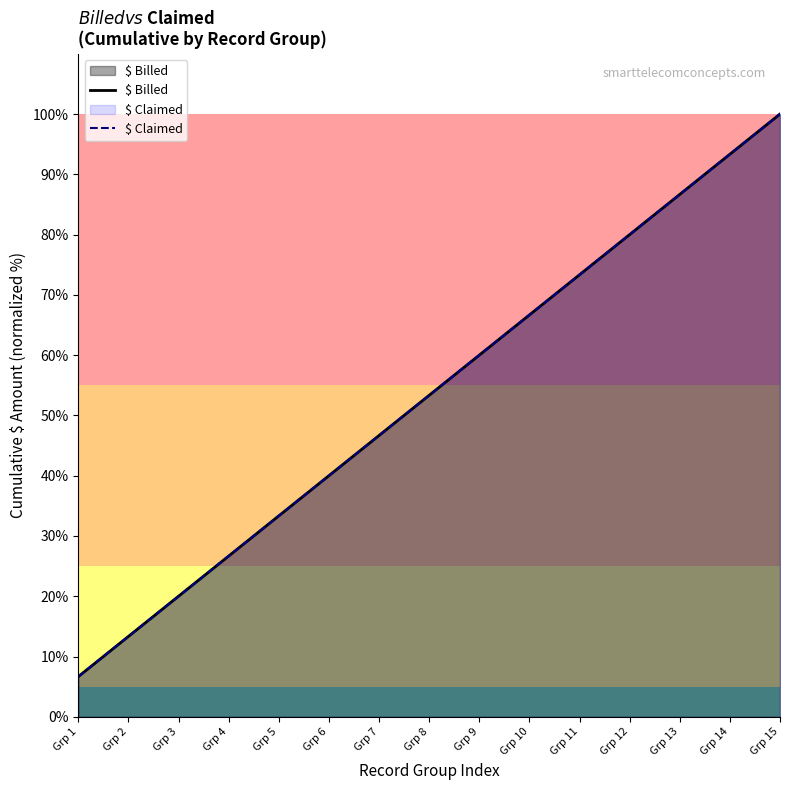

The $ Billed series shows 40.6 at Grp 4. True or false?

False